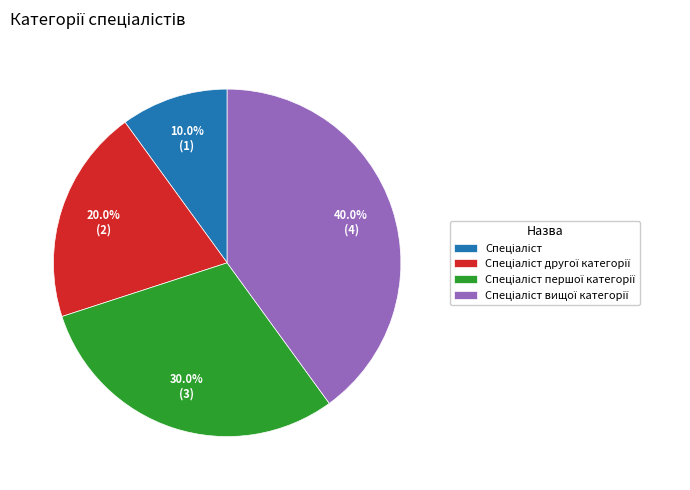

How many segments does this pie chart have?

4